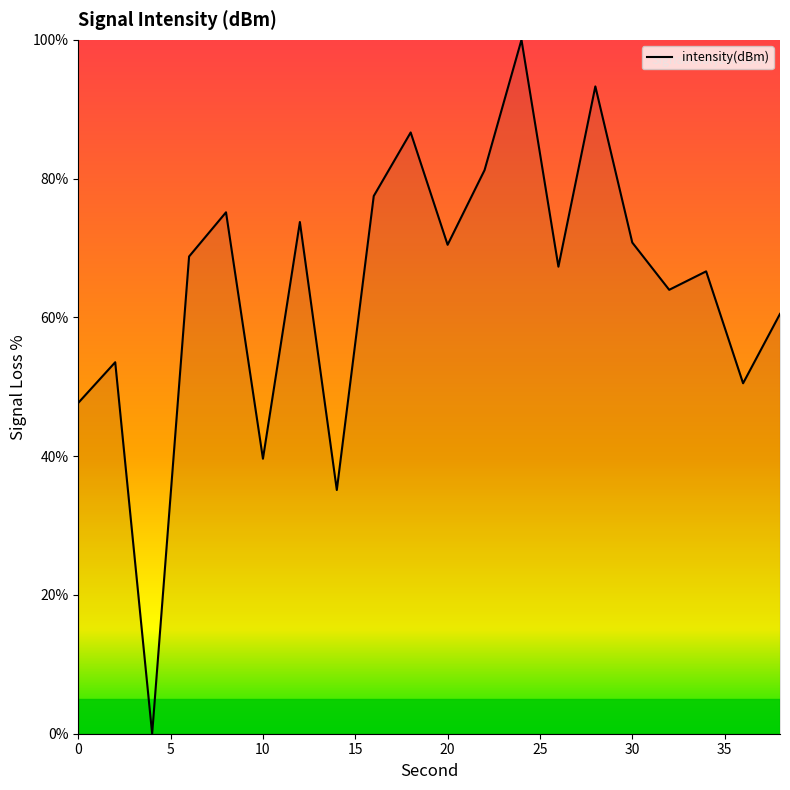

What is the difference between the maximum and minimum values?

100.0